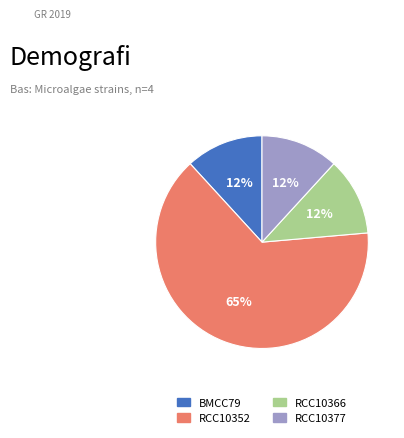

Is it true that RCC10352 is 65% of the pie?

True